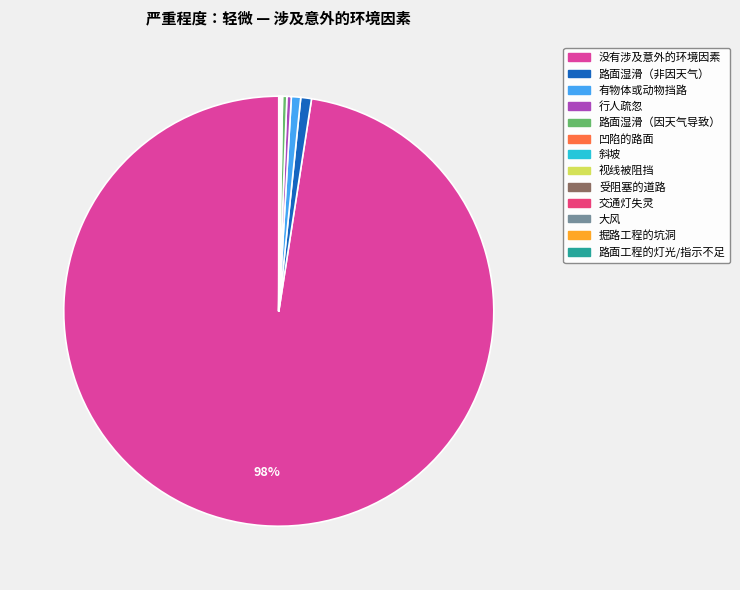

Is it true that 斜坡 is 1% of the pie?

False